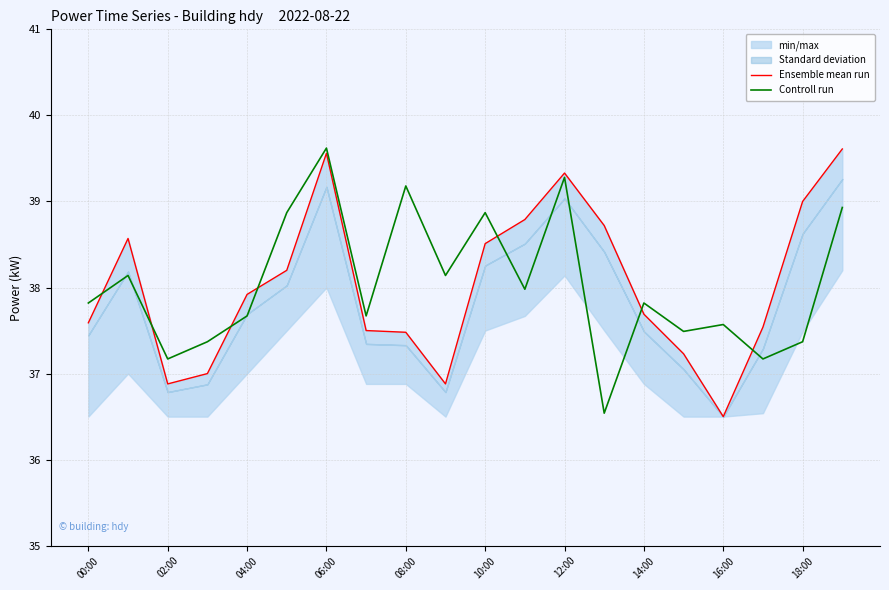

Does the chart have visible grid lines?

Yes